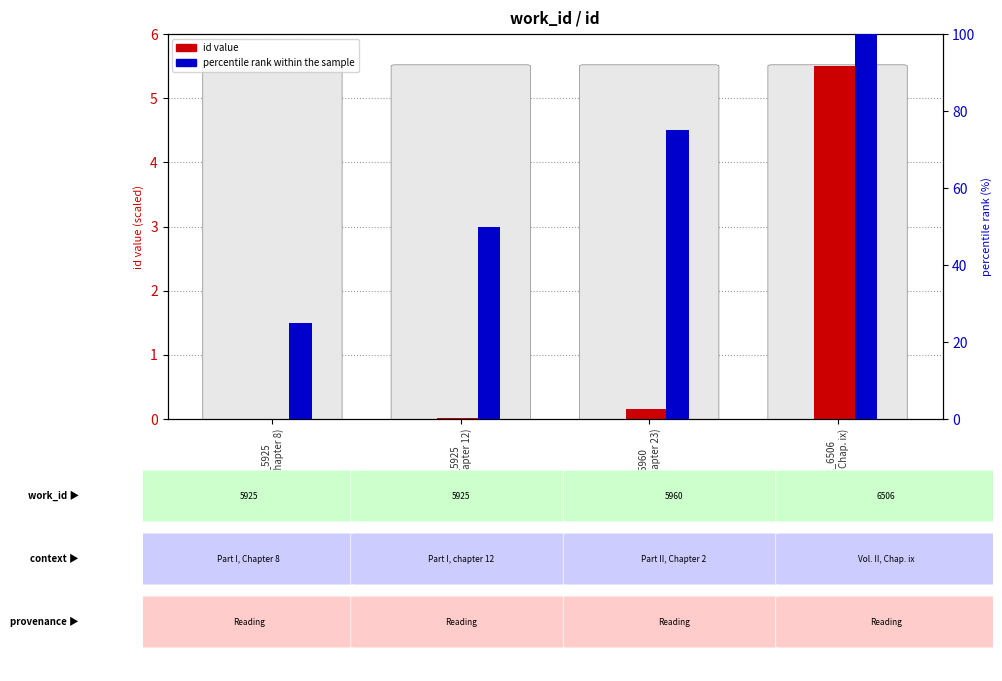

Rank the series by their average value, from lowest to highest.

id (normalized), percentile rank within the sample